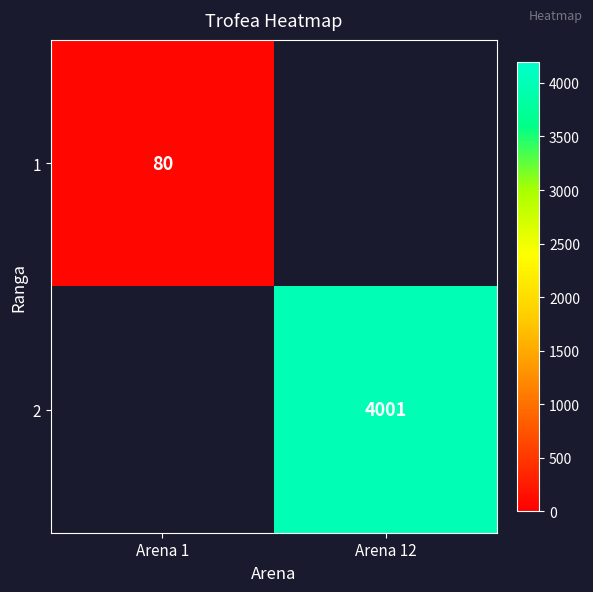

The 1 series shows 55.3 at Arena 1. True or false?

False